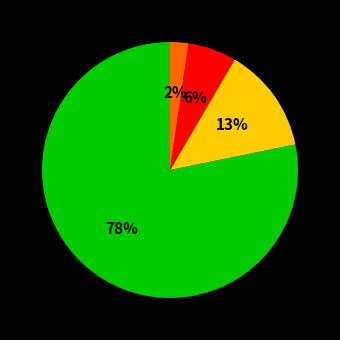

To the nearest percent, what is the average slice percentage?

25%